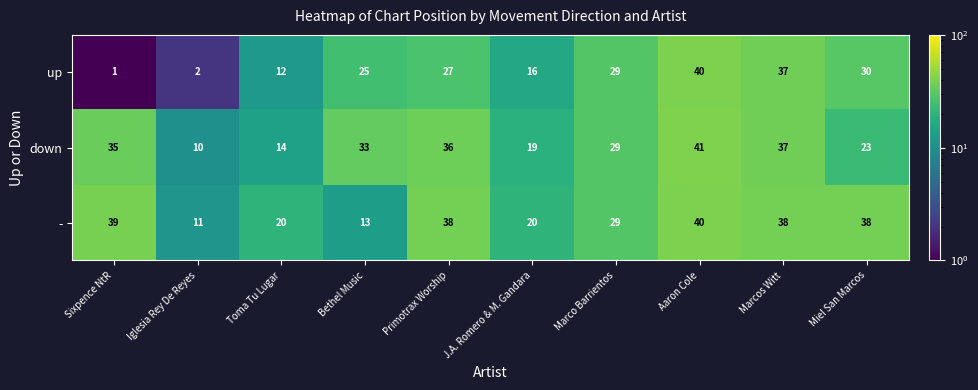

What is the average value of the up series?

22